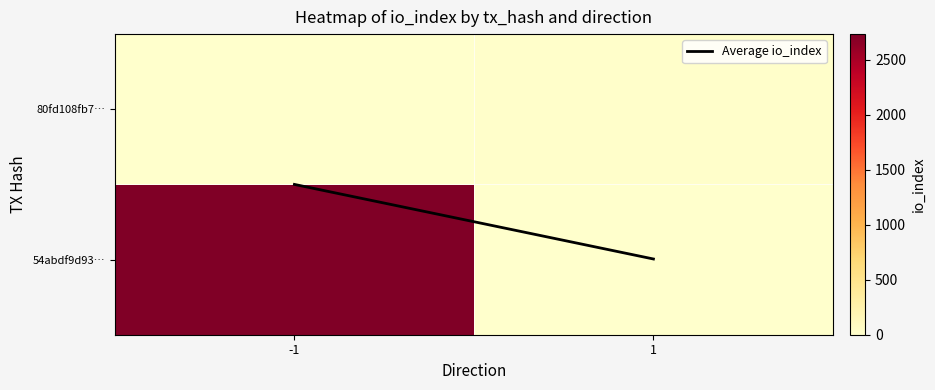

At how many categories does at least one series exceed 464?

1